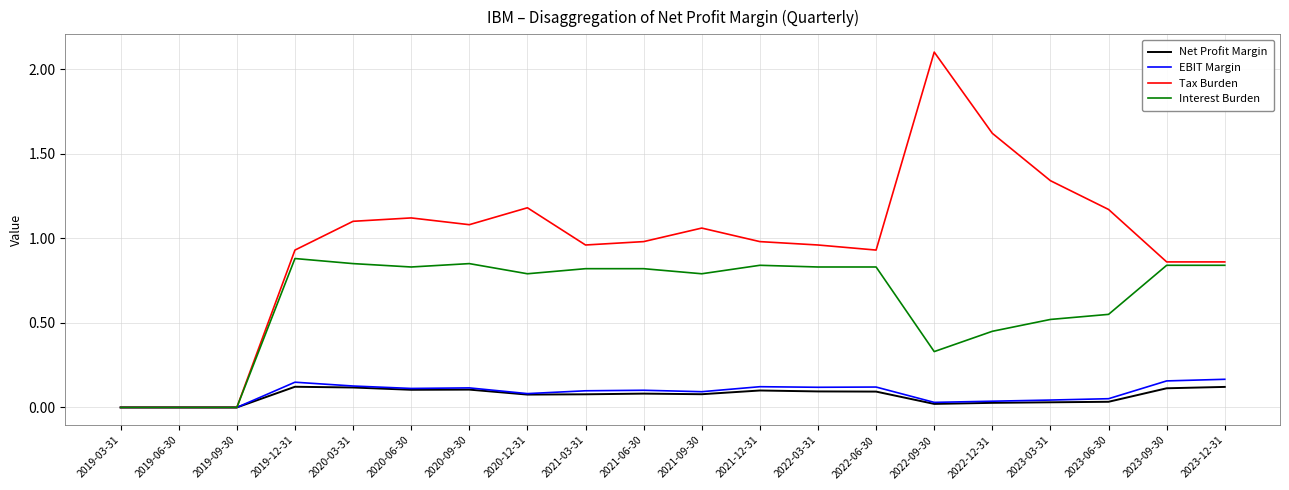

What is the highest value of the Tax Burden series?

2.1